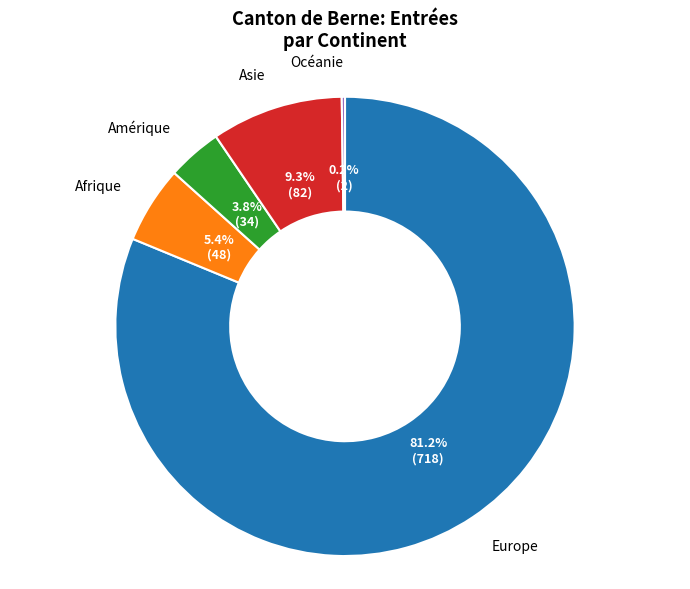

Which slice is the largest?

Europe